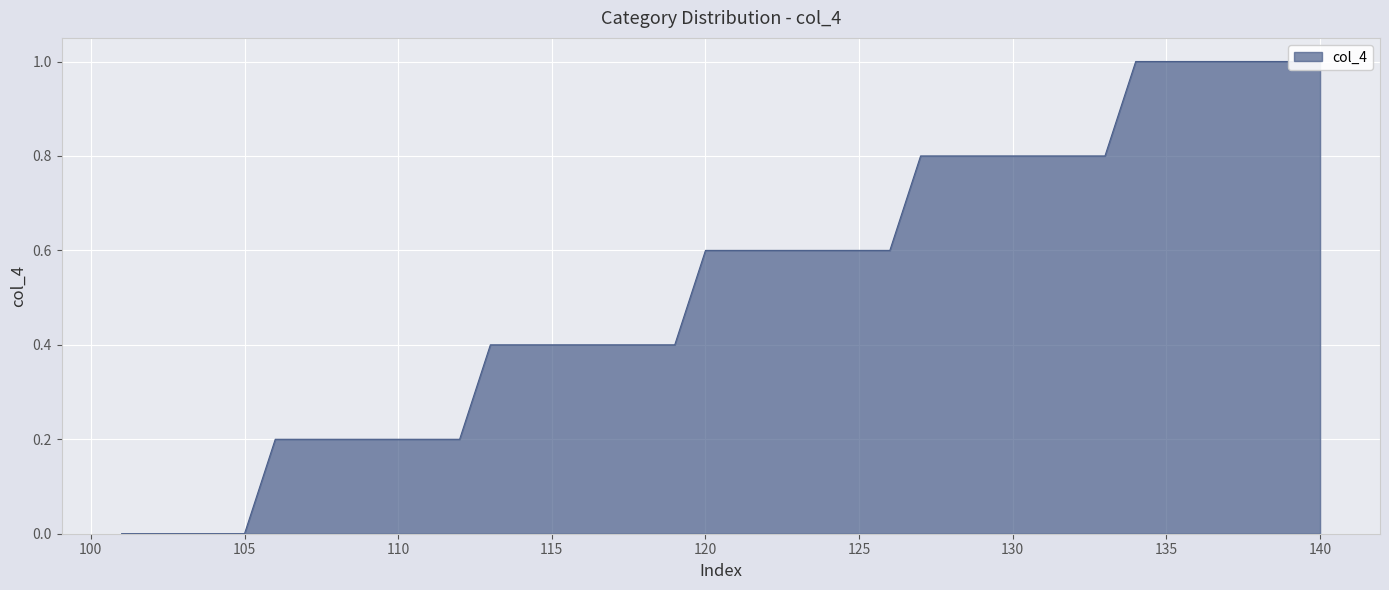

True or false: the data shows 1.7 at 138.

False